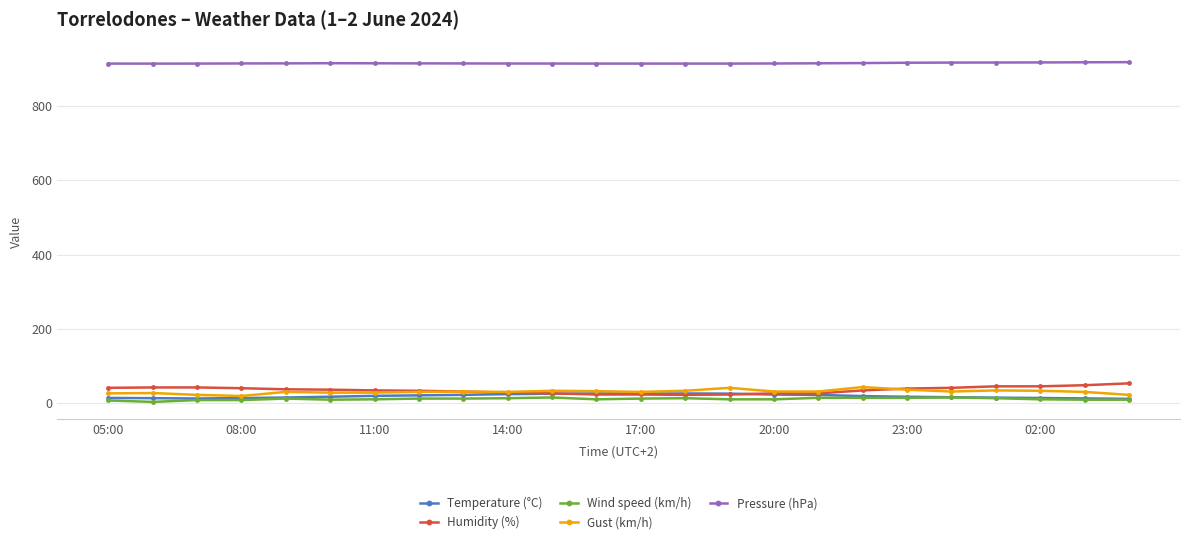

Rank the series by their maximum value, from highest to lowest.

Pressure (hPa), Humidity (%), Gust (km/h), Temperature (°C), Wind speed (km/h)